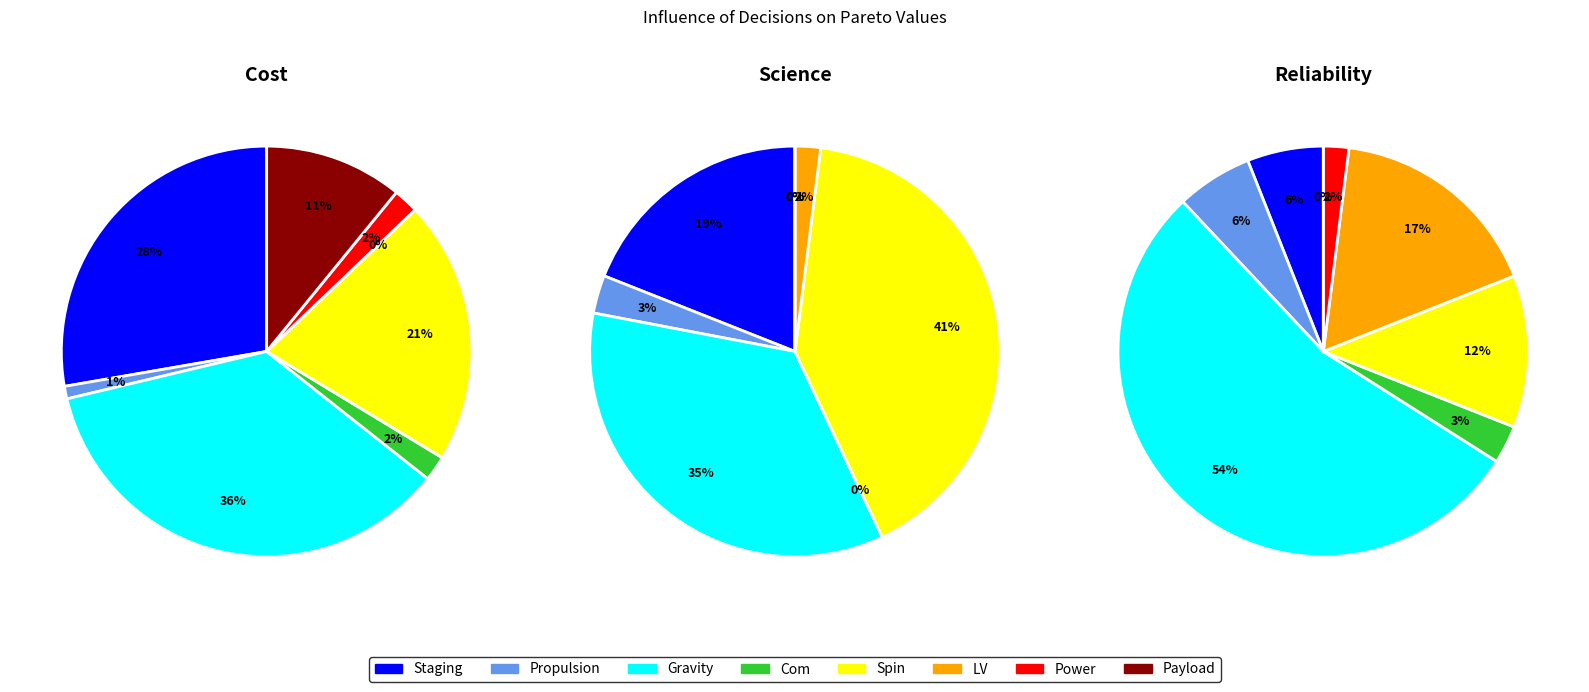

True or false: SDS_P1 accounts for 13% of the total.

False